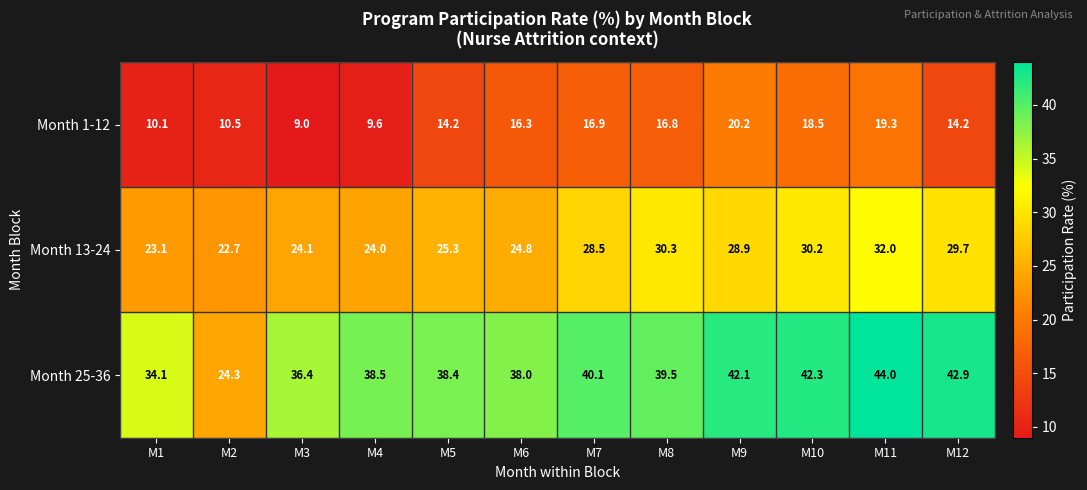

What is the sum of the Month 13-24 values at M3 and M6?

48.9